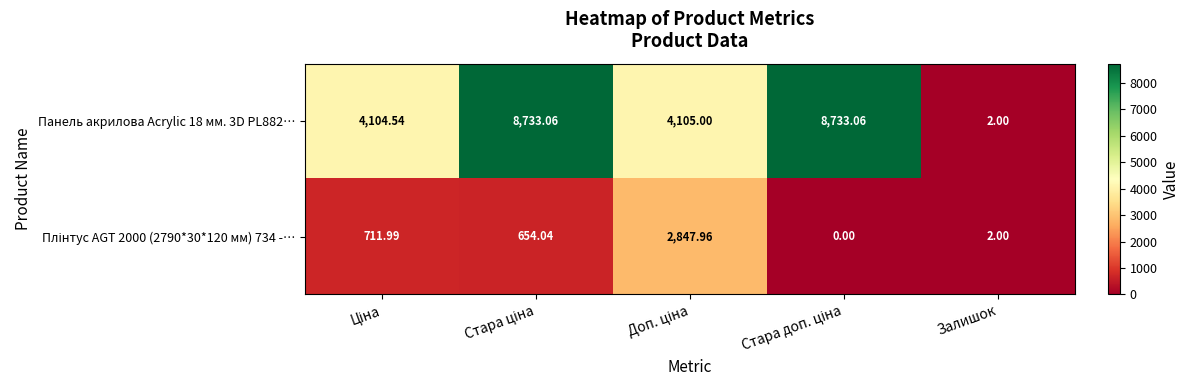

Count the number of data series in this chart.

2